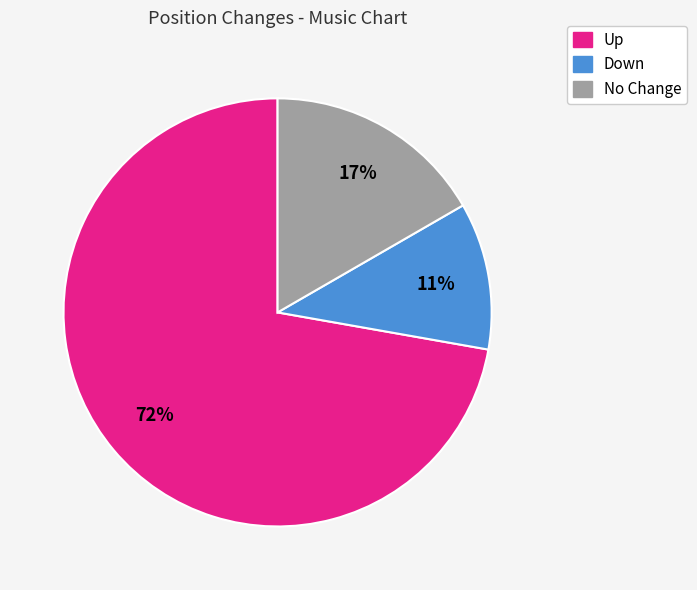

Which slice is the smallest?

Down